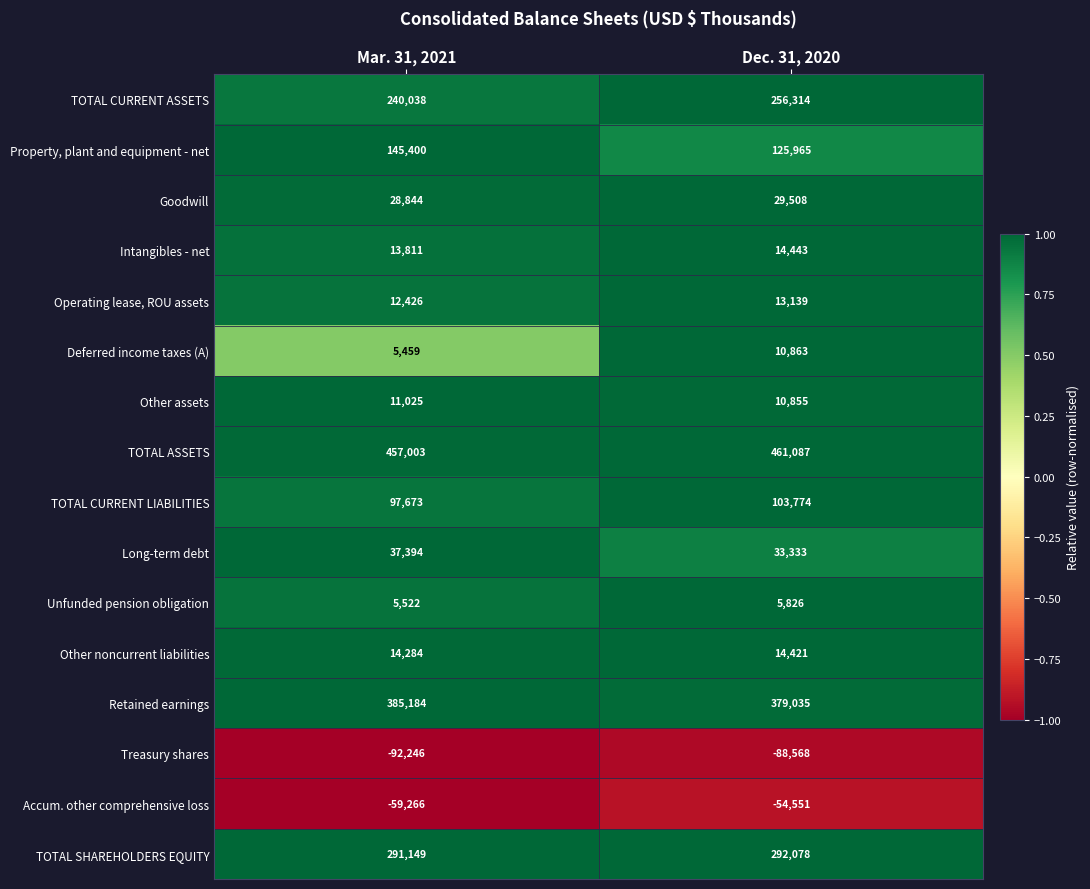

What is the minimum value shown in the chart?

-92246